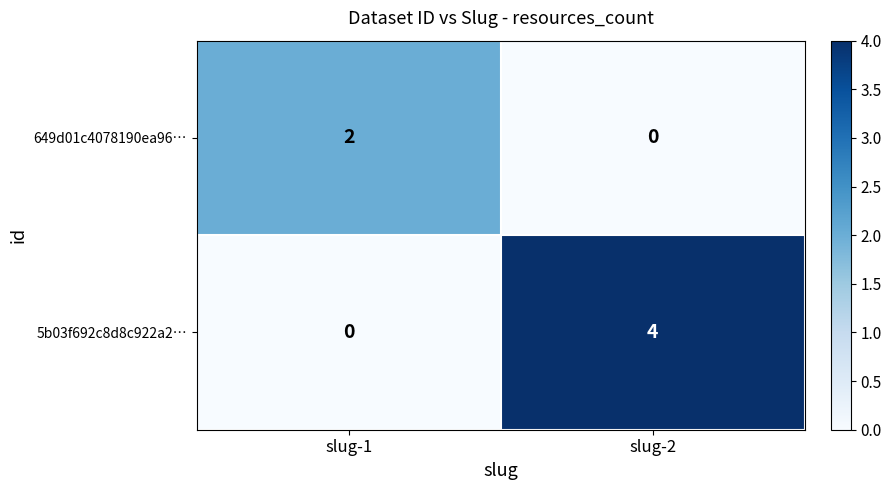

Is it true that 5b03f692c8d8c922a2… equals 0 at slug-1?

True